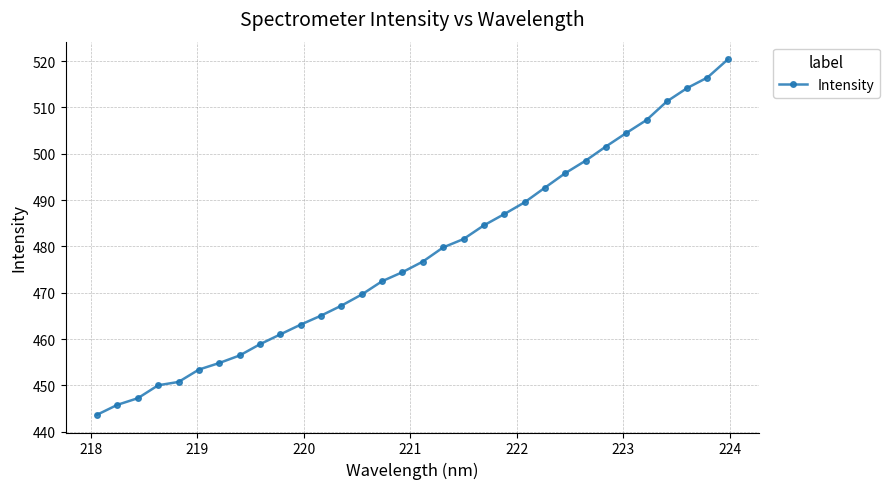

What is the difference between the maximum and minimum values?

76.7